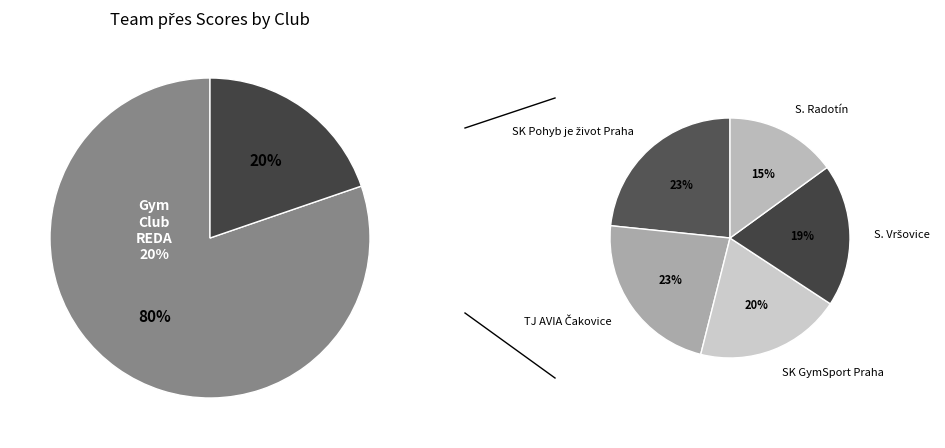

Do TJ AVIA Čakovice and SK GymSport Praha together represent more than half of the pie?

No